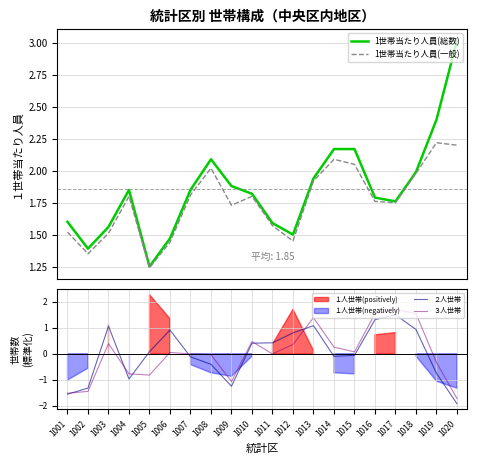

True or false: 1世帯当たり人員(一般) and ３人世帯 cross at least once.

False